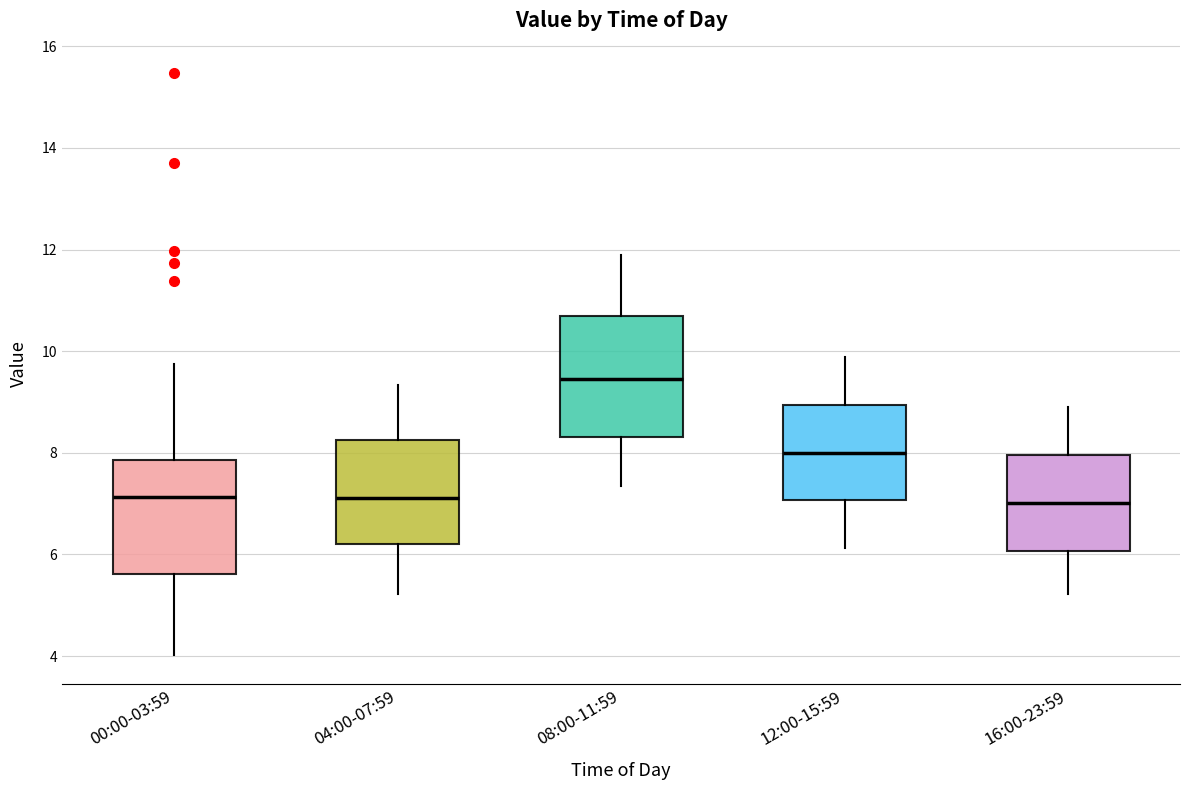

Reading left to right, read every box against the y-axis: the position of its median line, the range the box covers, and the ends of its whiskers. The values are not printed on the chart, so give them approximately, as read against the axis.

00:00-03:59: median 7.2, box 5.6 to 7.8, whiskers 4.0 to 9.8
04:00-07:59: median 7.2, box 6.2 to 8.2, whiskers 5.2 to 9.4
08:00-11:59: median 9.4, box 8.4 to 10.6, whiskers 7.4 to 11.8
12:00-15:59: median 8.0, box 7.0 to 9.0, whiskers 6.2 to 9.8
16:00-23:59: median 7.0, box 6.0 to 8.0, whiskers 5.2 to 9.0